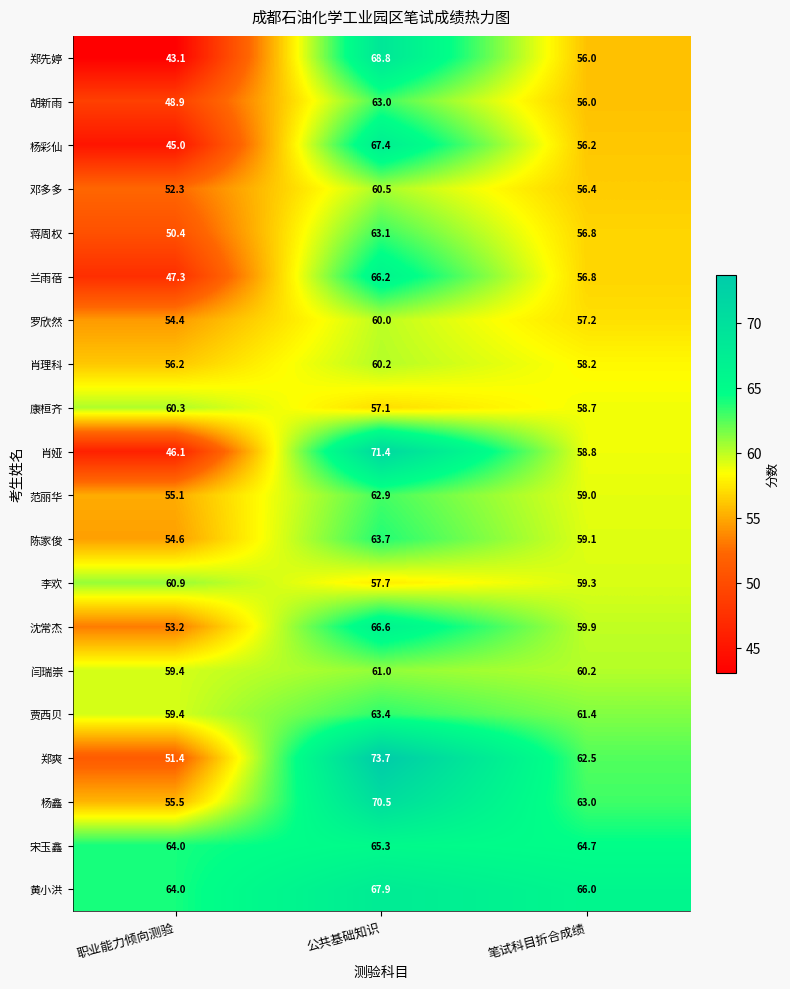

What is the sum of the 郑先婷 values at 公共基础知识 and 职业能力倾向测验?

111.9